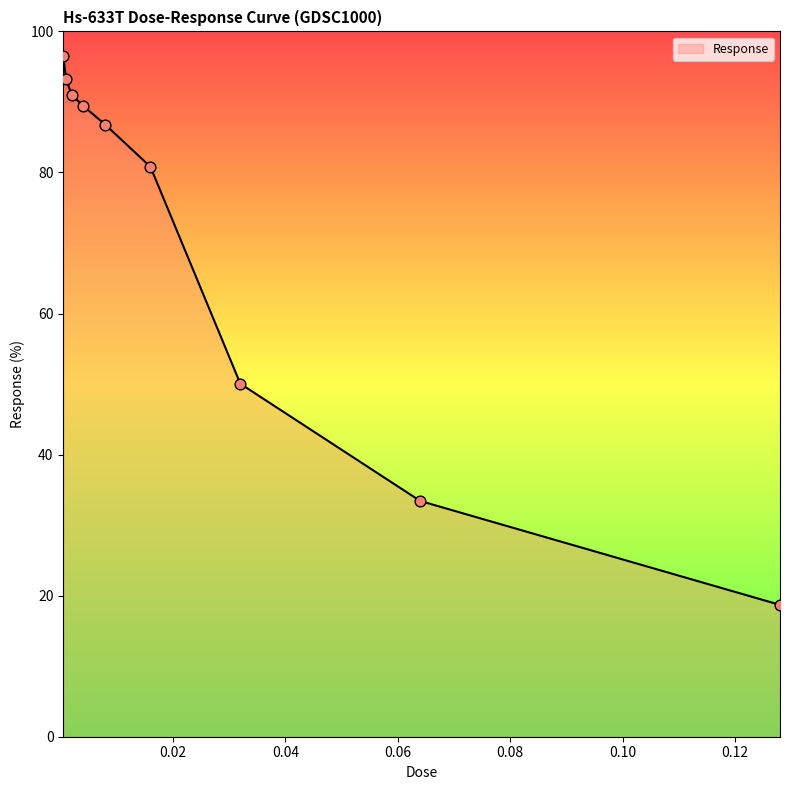

What is the minimum value shown in the chart?

18.7